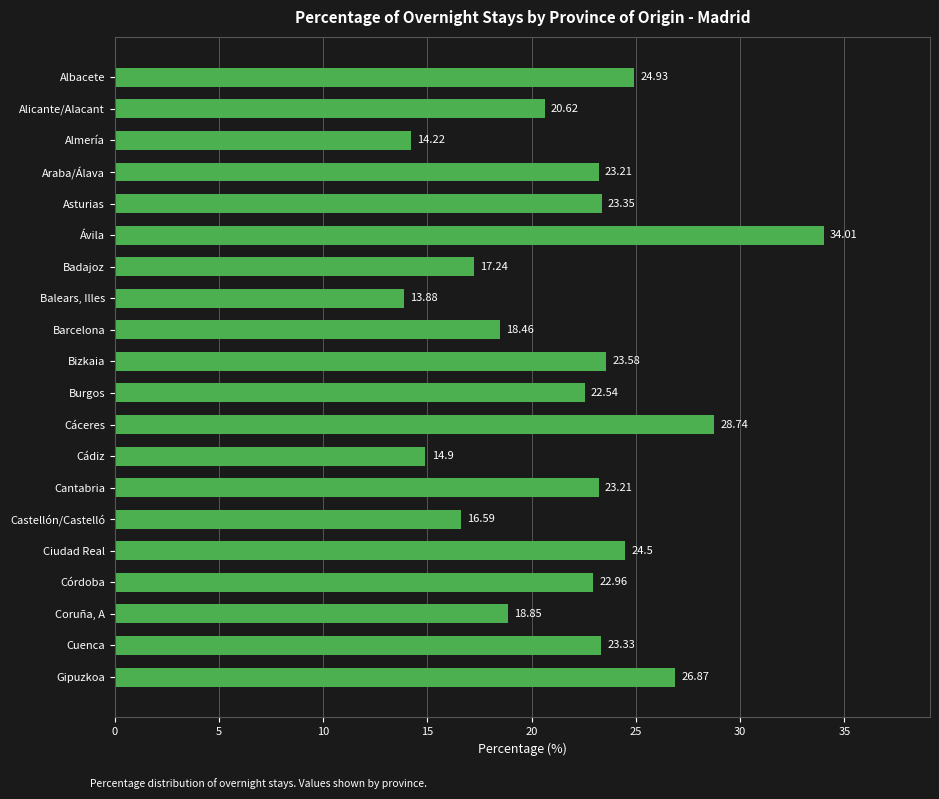

Approximately how many times larger is the value at Balears, Illes compared to Cuenca?

0.6